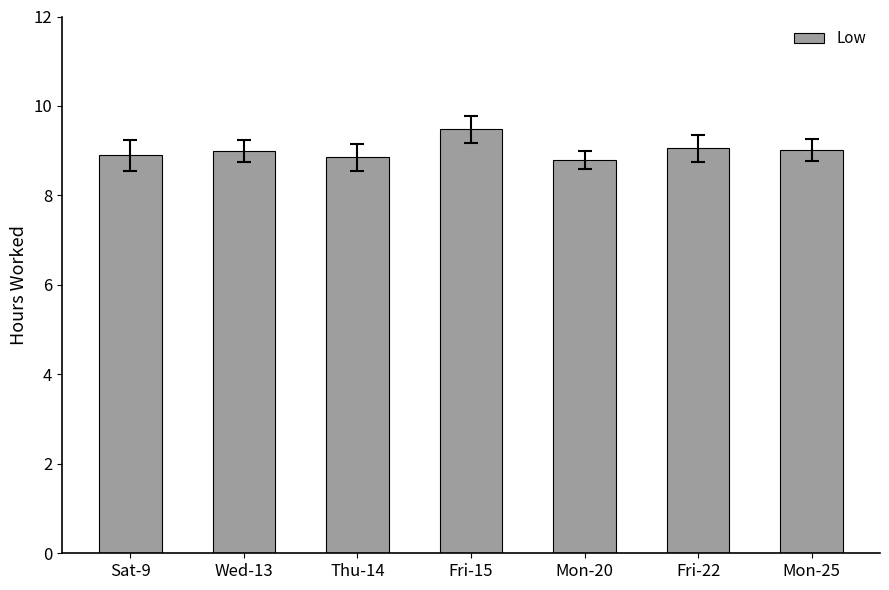

True or false: the data shows 14.1 at Fri-15.

False